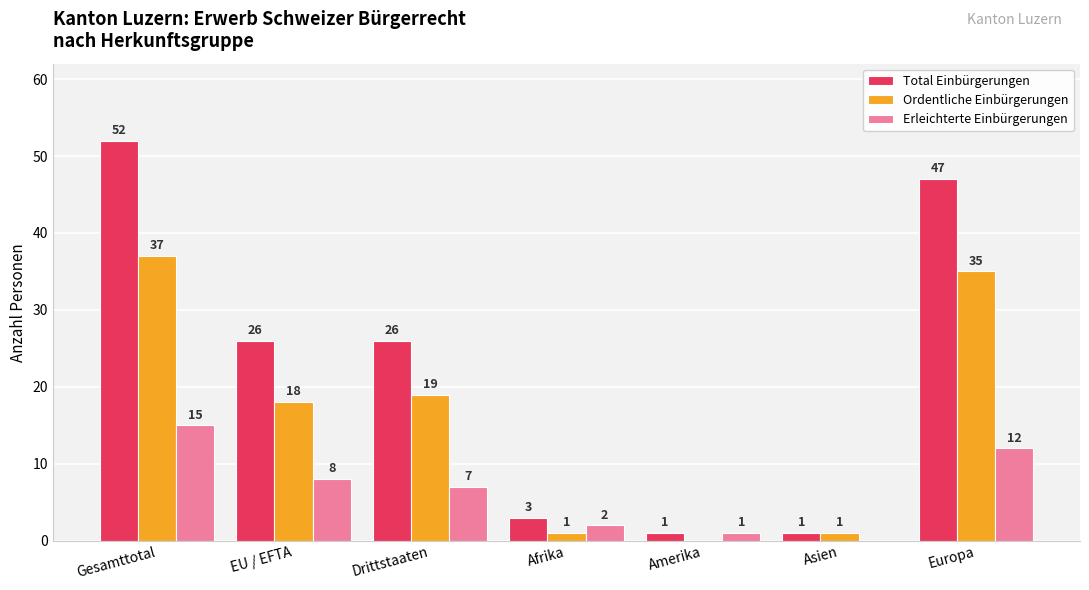

What is the average value of the Ordentliche Einbürgerungen series?

16